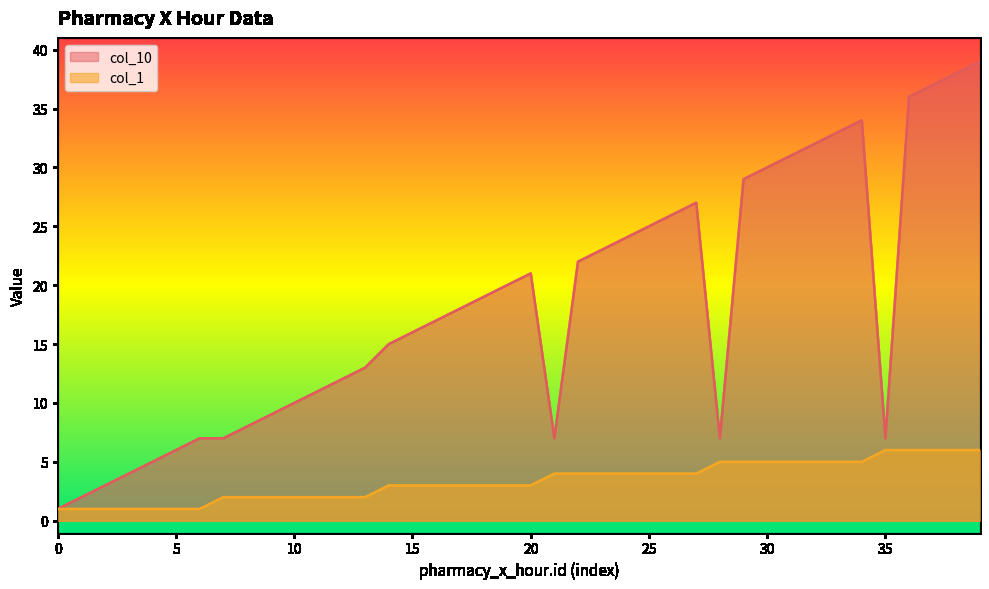

What is the highest value of the col_1 series?

6